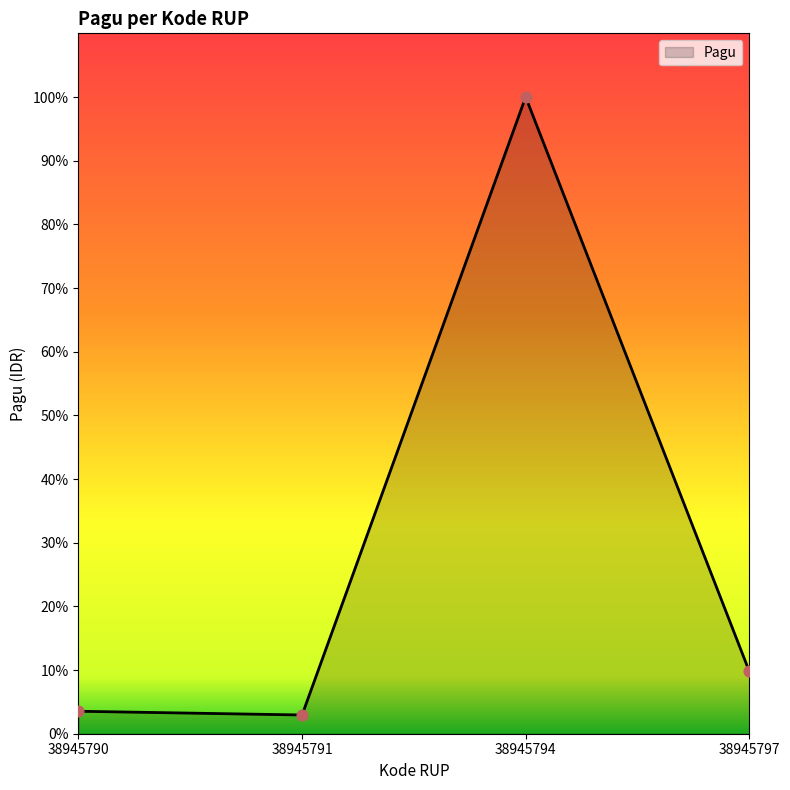

What is the ratio of the value at 38945790 to the value at 38945797?

0.4